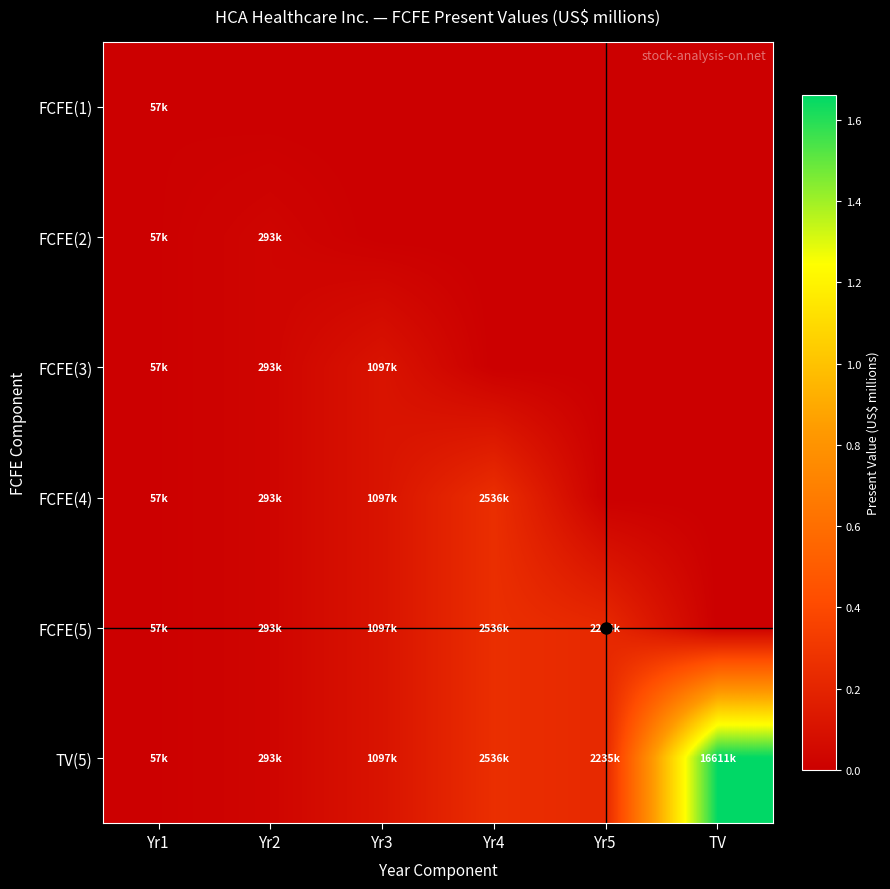

At how many categories does at least one series exceed 15093582?

1